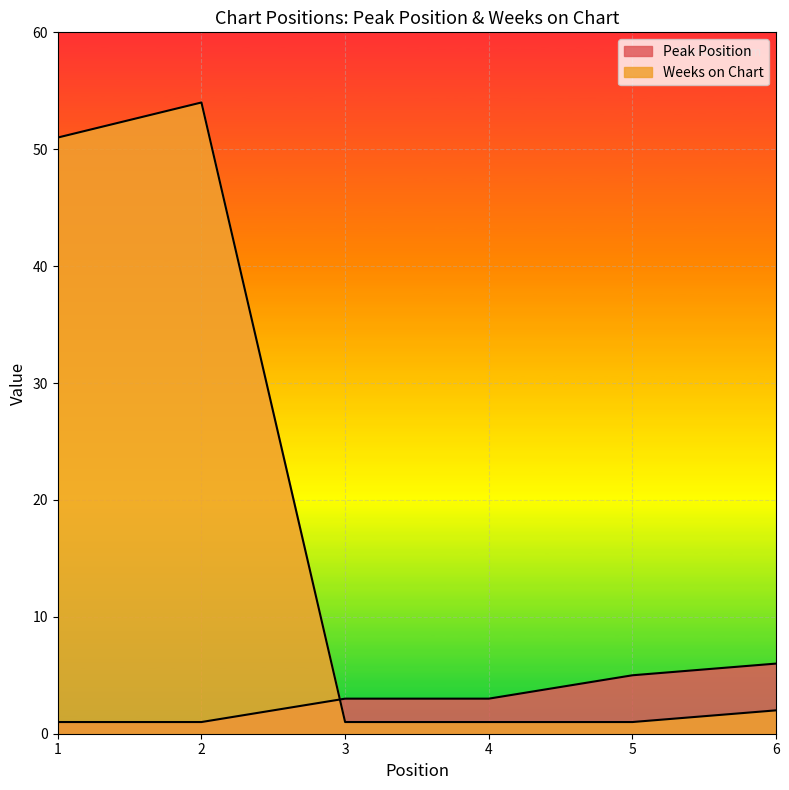

What is the approximate value of Peak Position at 1?

1